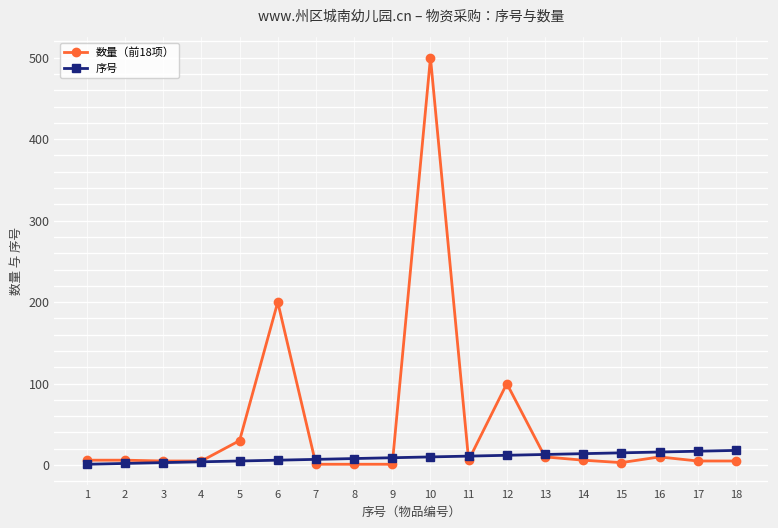

Is it true that 数量（前18项） equals 100 at 12?

True